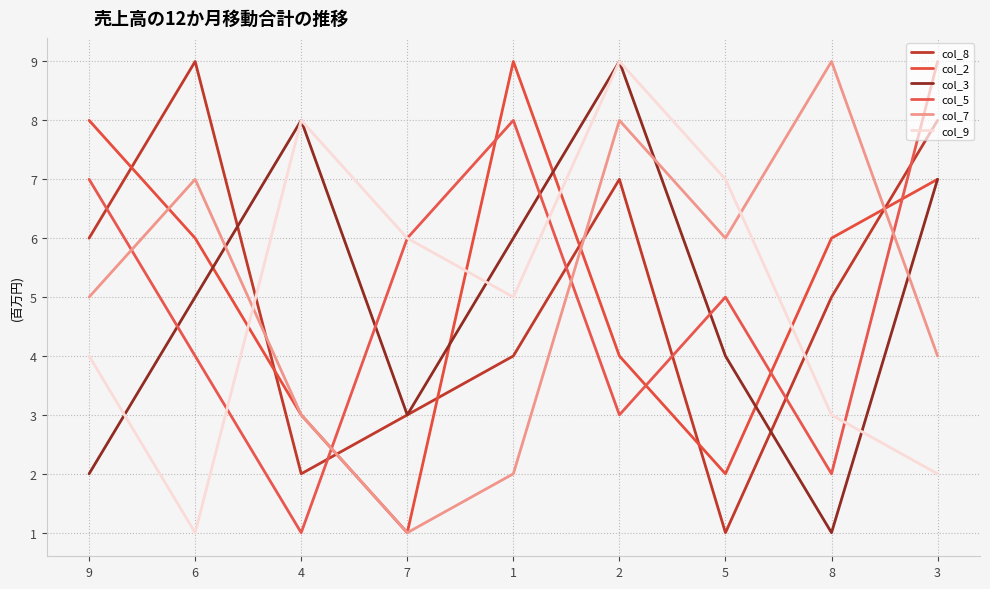

At which label does col_3 first exceed 5?

4